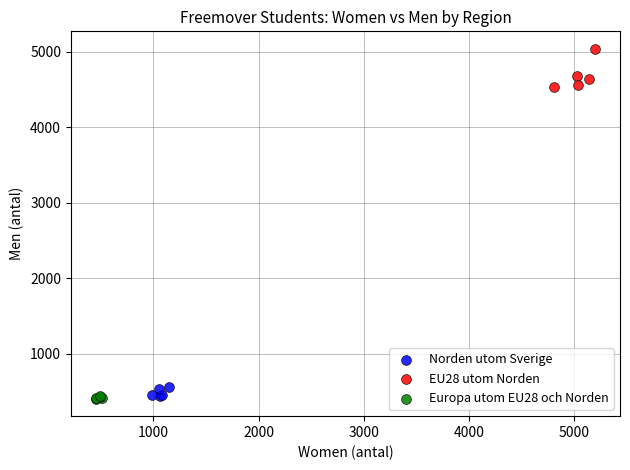

Which series has the widest spread of Y values?

EU28 utom Norden